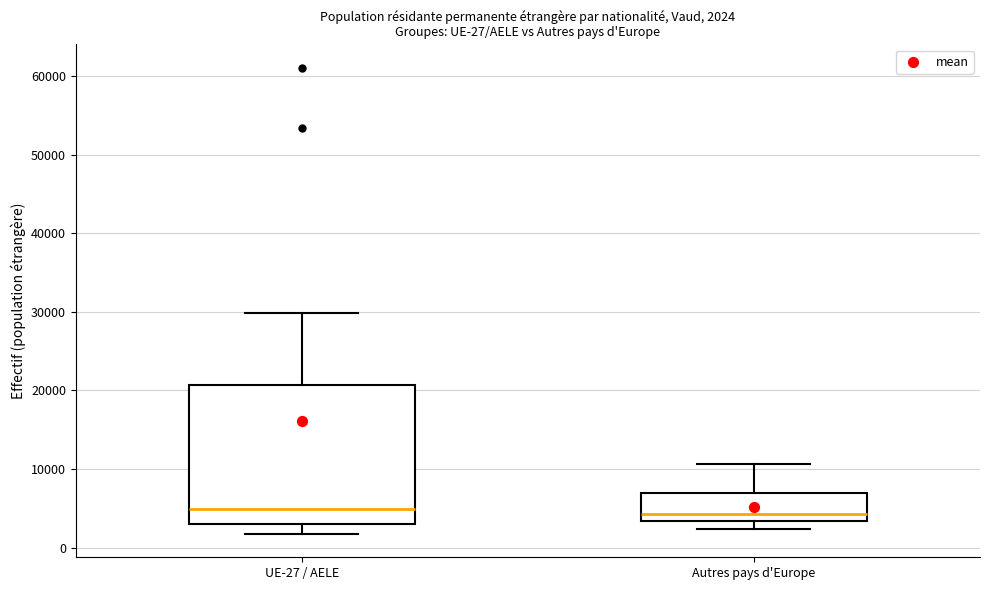

Comparing the boxes themselves (not the whiskers), which one is the tallest?

UE-27 / AELE